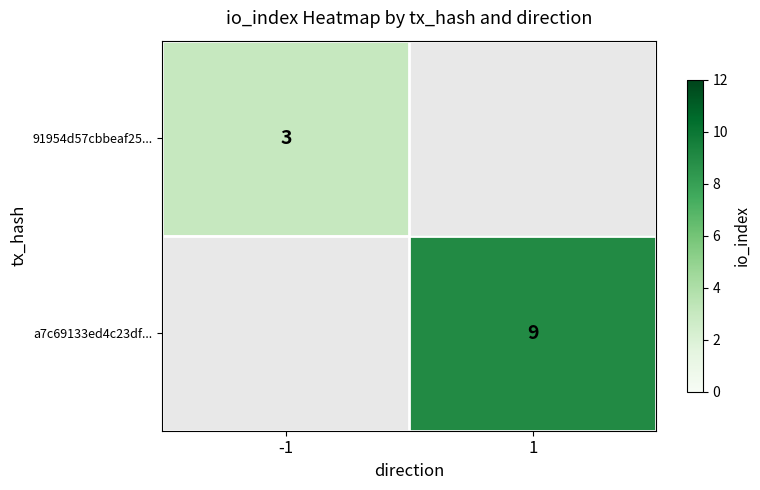

The value of a7c69133ed4c23df... at 1 is 9. True or false?

True